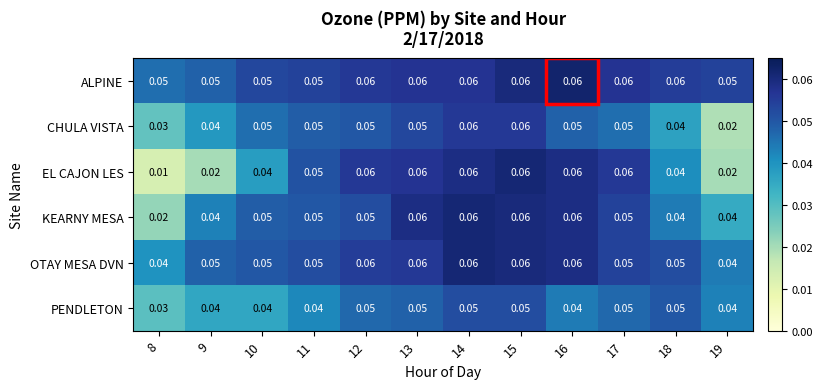

Which series has the largest total across all categories?

ALPINE